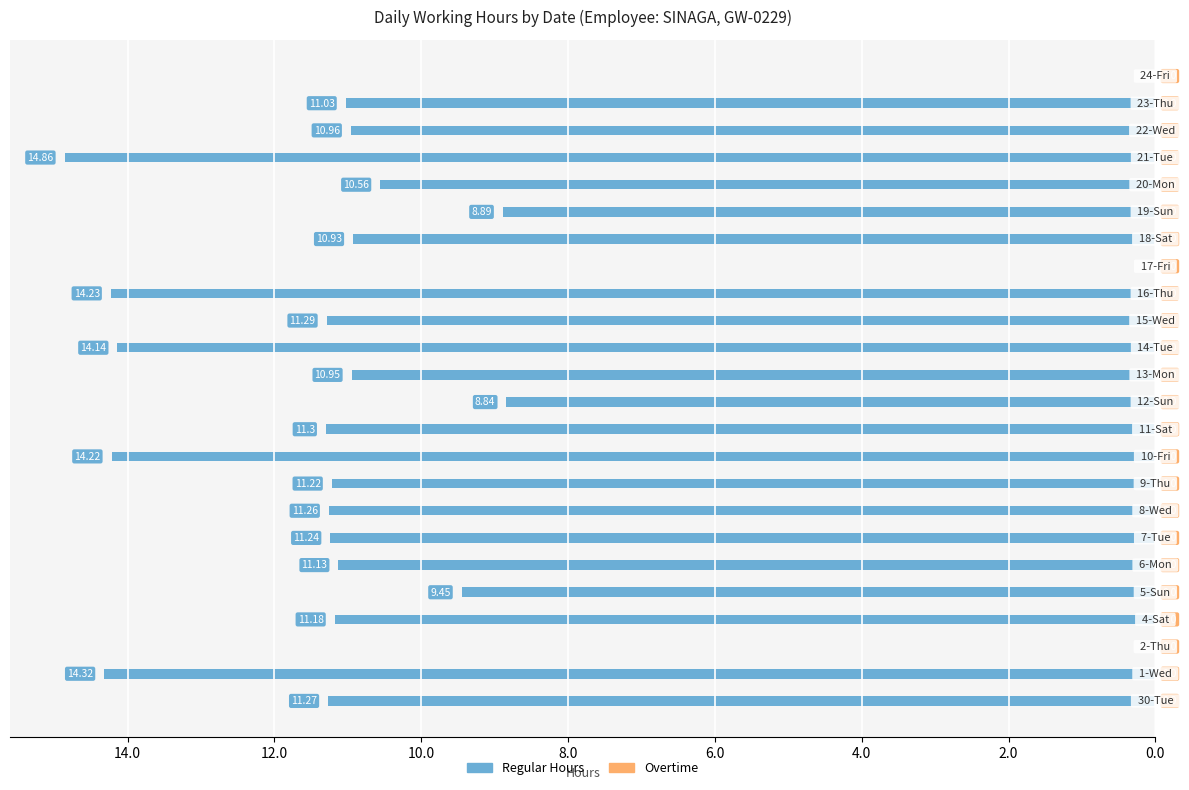

Are the bars horizontal?

Yes